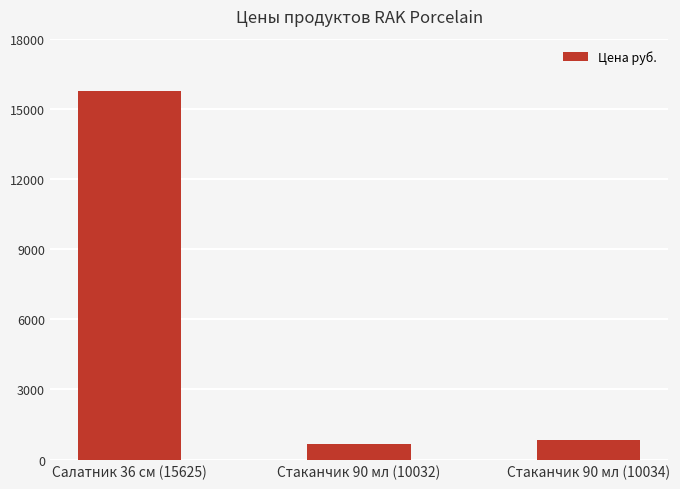

Count the number of data series in this chart.

1